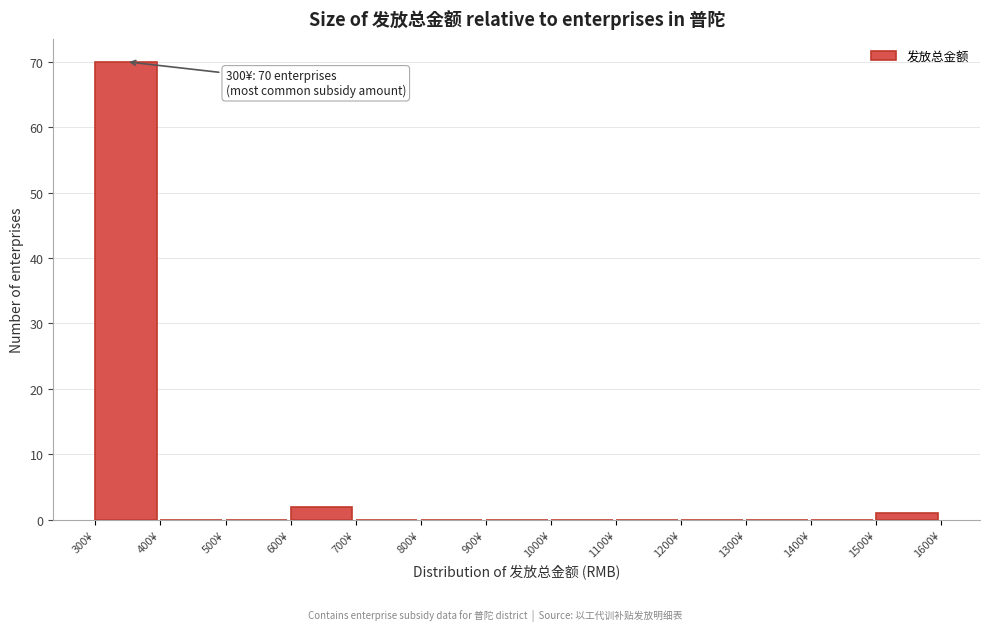

Over which range of the x-axis is the bar tallest?

300 to 400